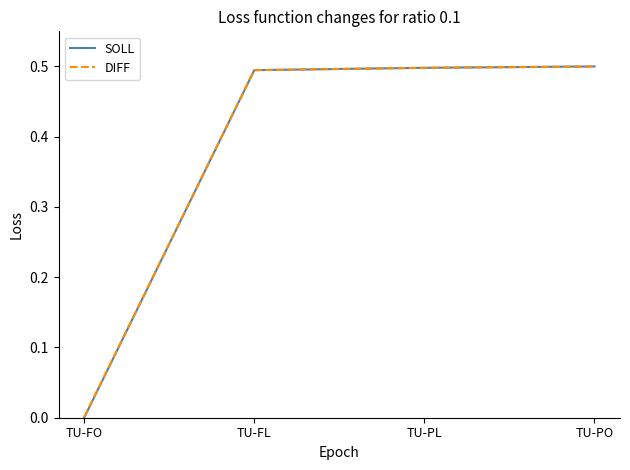

What position from the left is TU-PL?

3